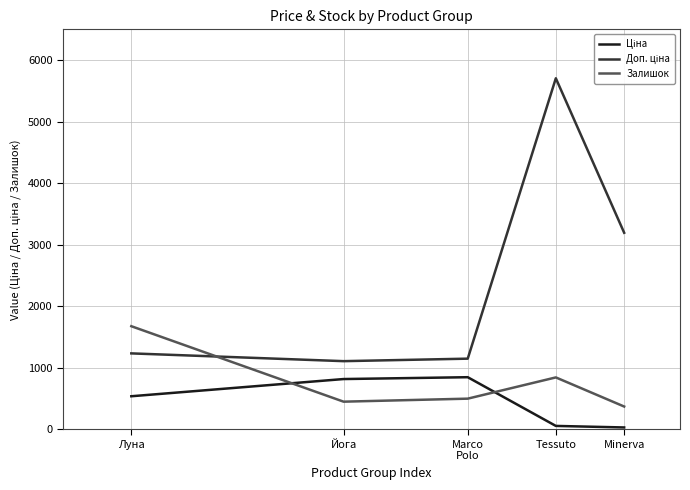

Count the number of categories in the chart.

5